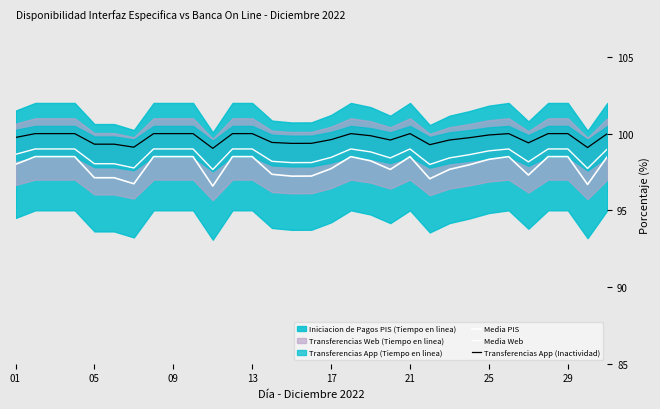

True or false: Media Web has a value of 98.8 at 18.

True